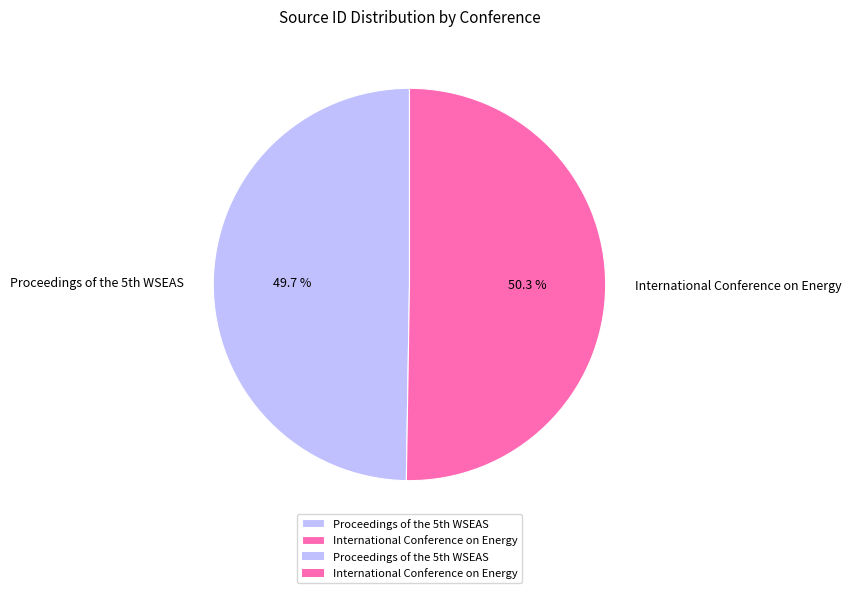

To the nearest percent, what is the average slice percentage?

50%